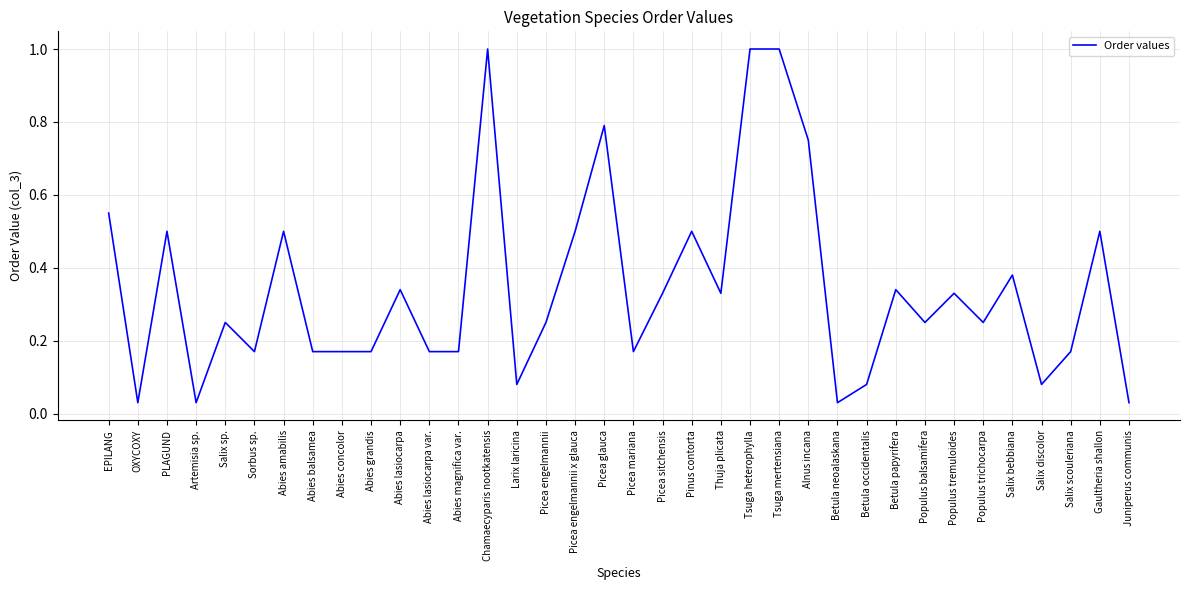

Read the value at Gaultheria shallon.

0.5